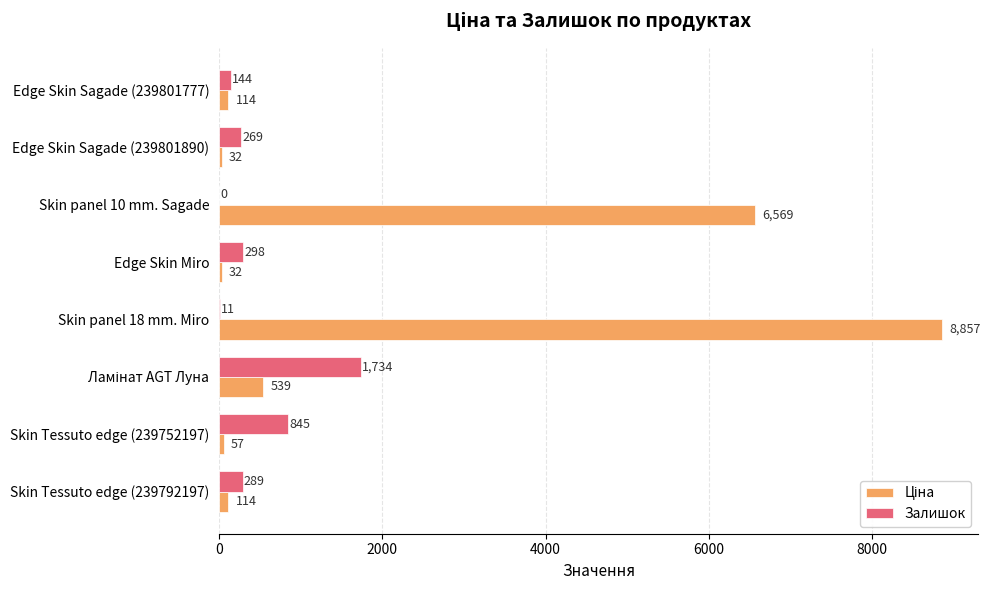

Where is Залишок nearest to the value 867?

Skin Tessuto edge (239752197)